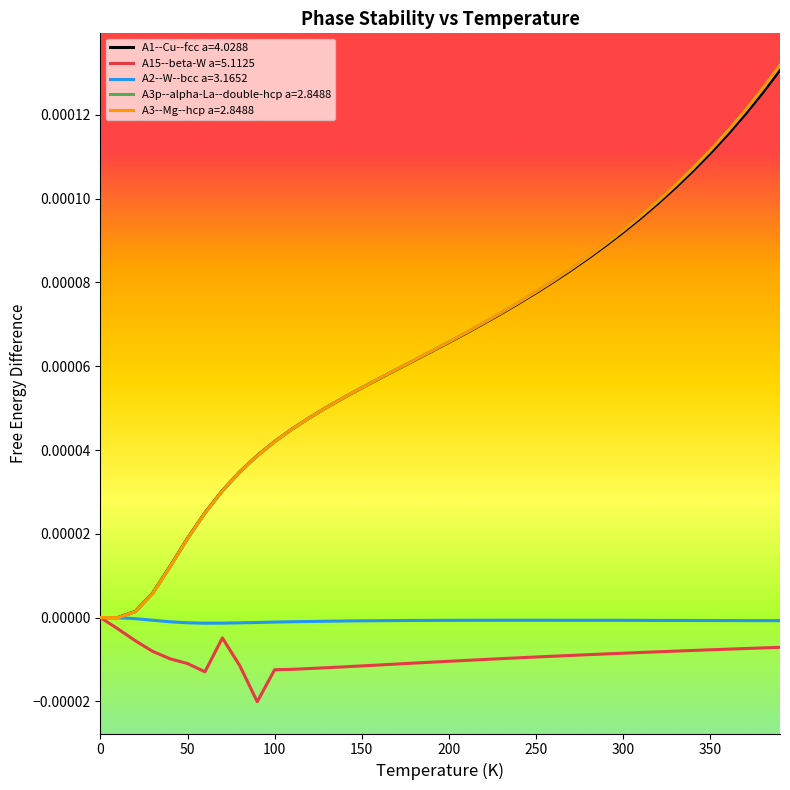

Which series has the largest range (max minus min)?

A3p--alpha-La--double-hcp a=2.8488